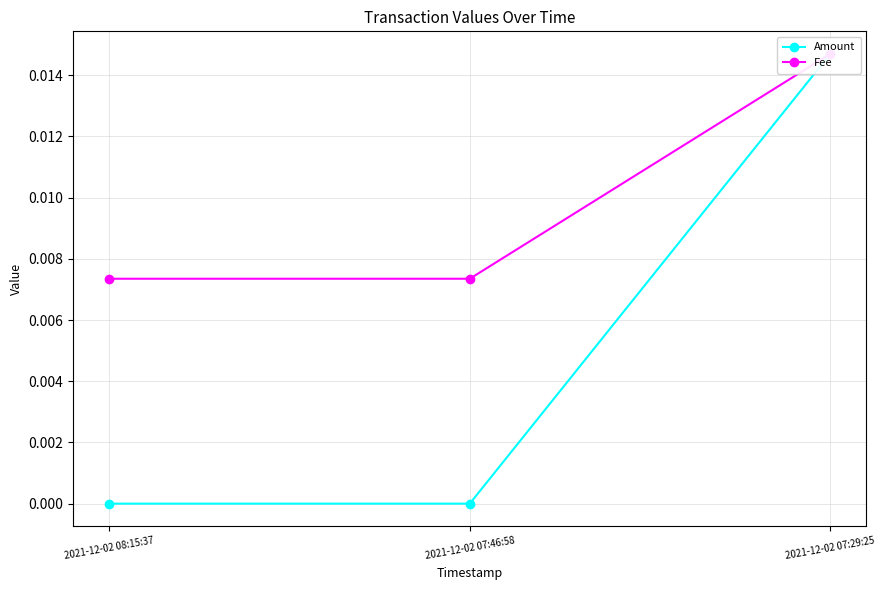

At how many categories does at least one series exceed 0?

3